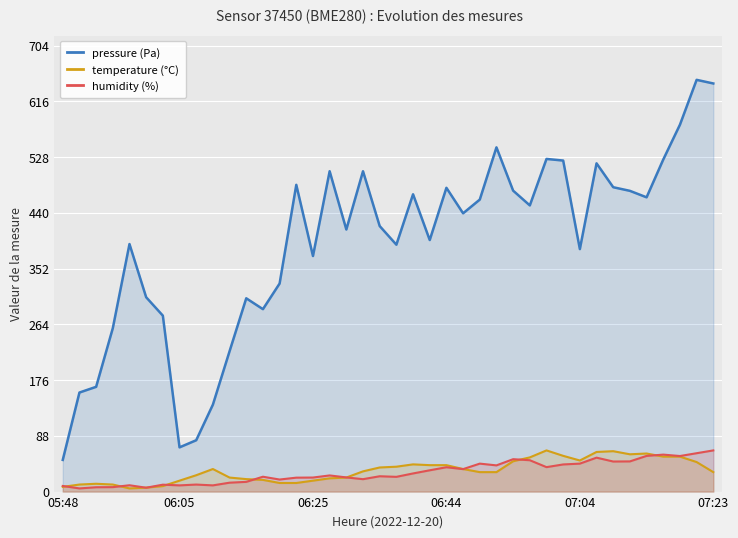

The value of pressure (Pa) at 28 is 451.8. True or false?

True